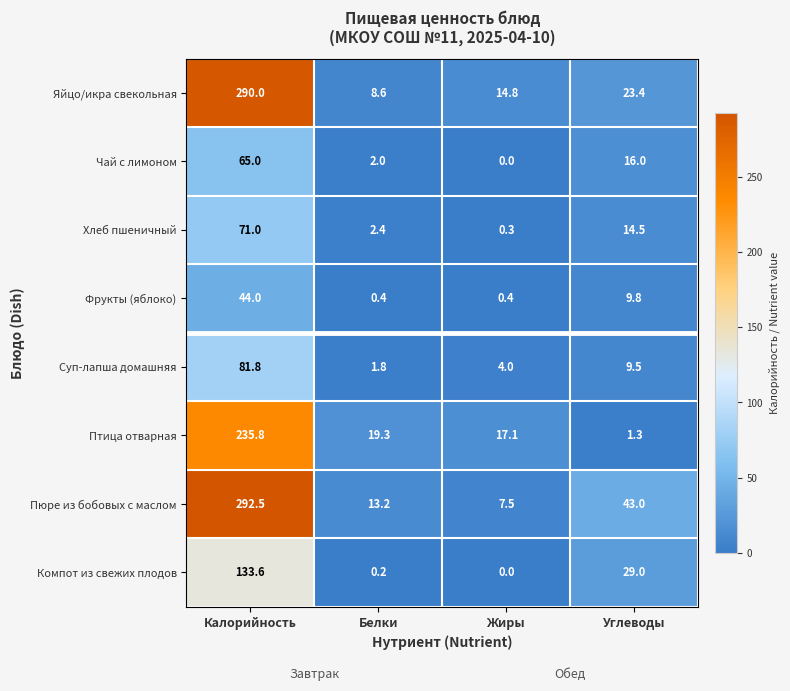

What is the spread (max minus min) of values at Жиры?

17.1